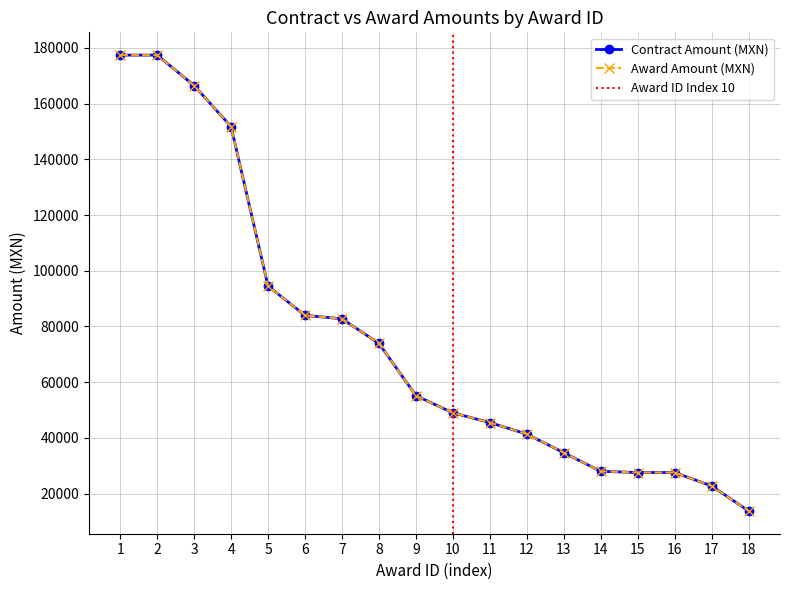

What is the average value of the Contract Amount (MXN) series?

75206.9